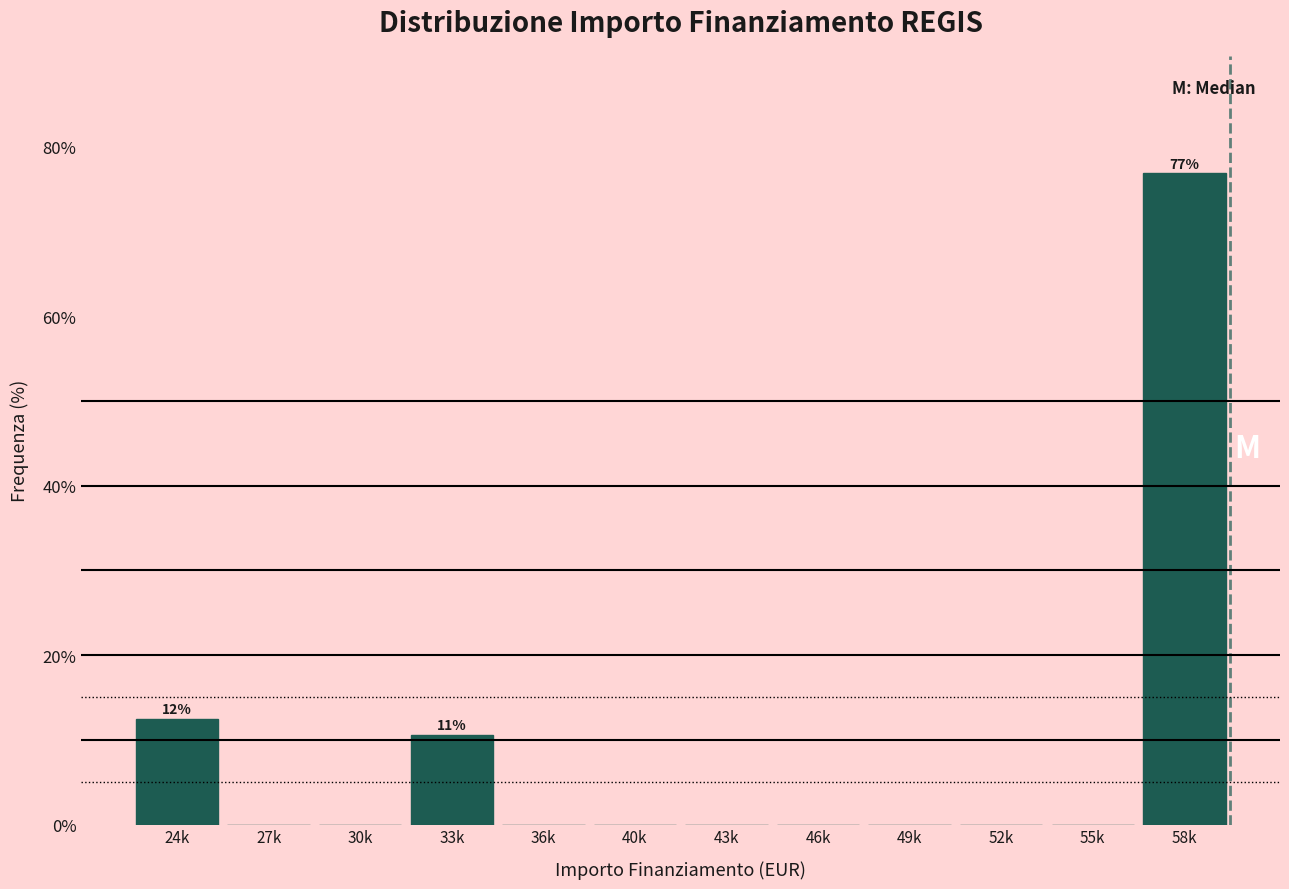

Reading right to left, what are all the values shown in this chart?

58k=76.9	55k=0.0	52k=0.0	49k=0.0	46k=0.0	43k=0.0	40k=0.0	36k=0.0	33k=10.6	30k=0.0	27k=0.0	24k=12.5